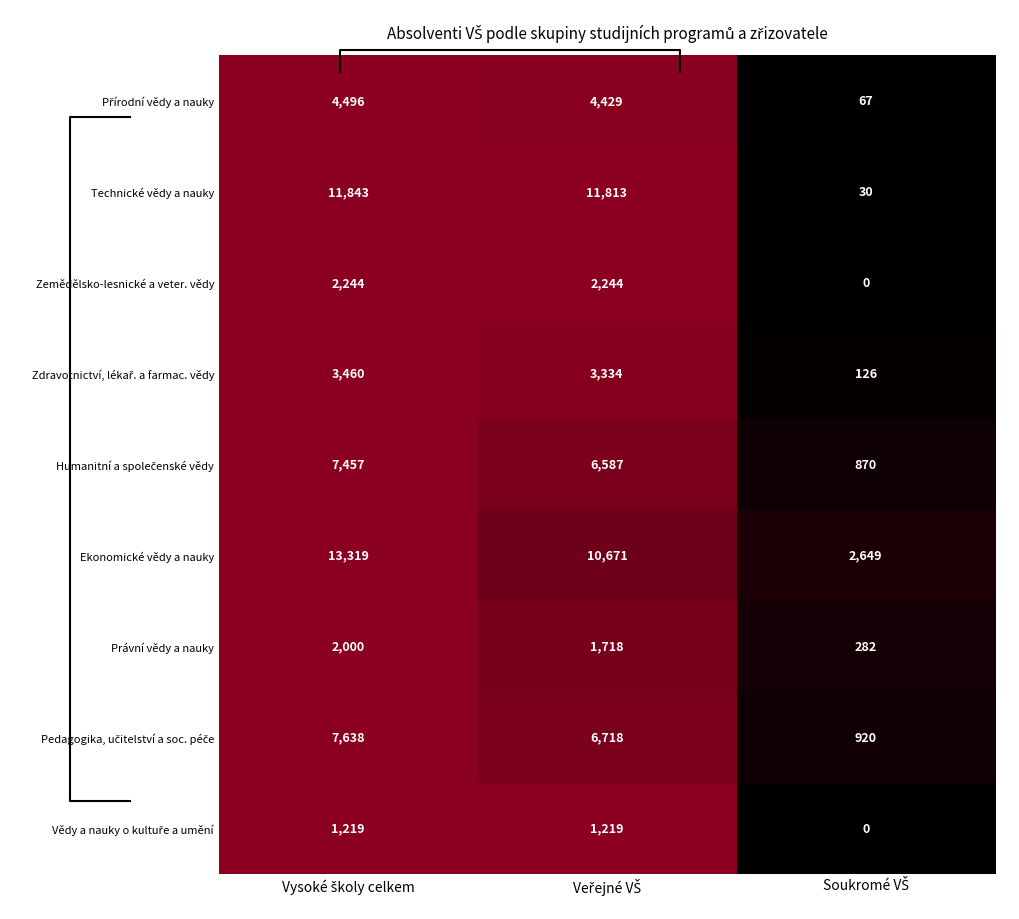

At which category is the sum across all series the highest?

Vysoké školy celkem